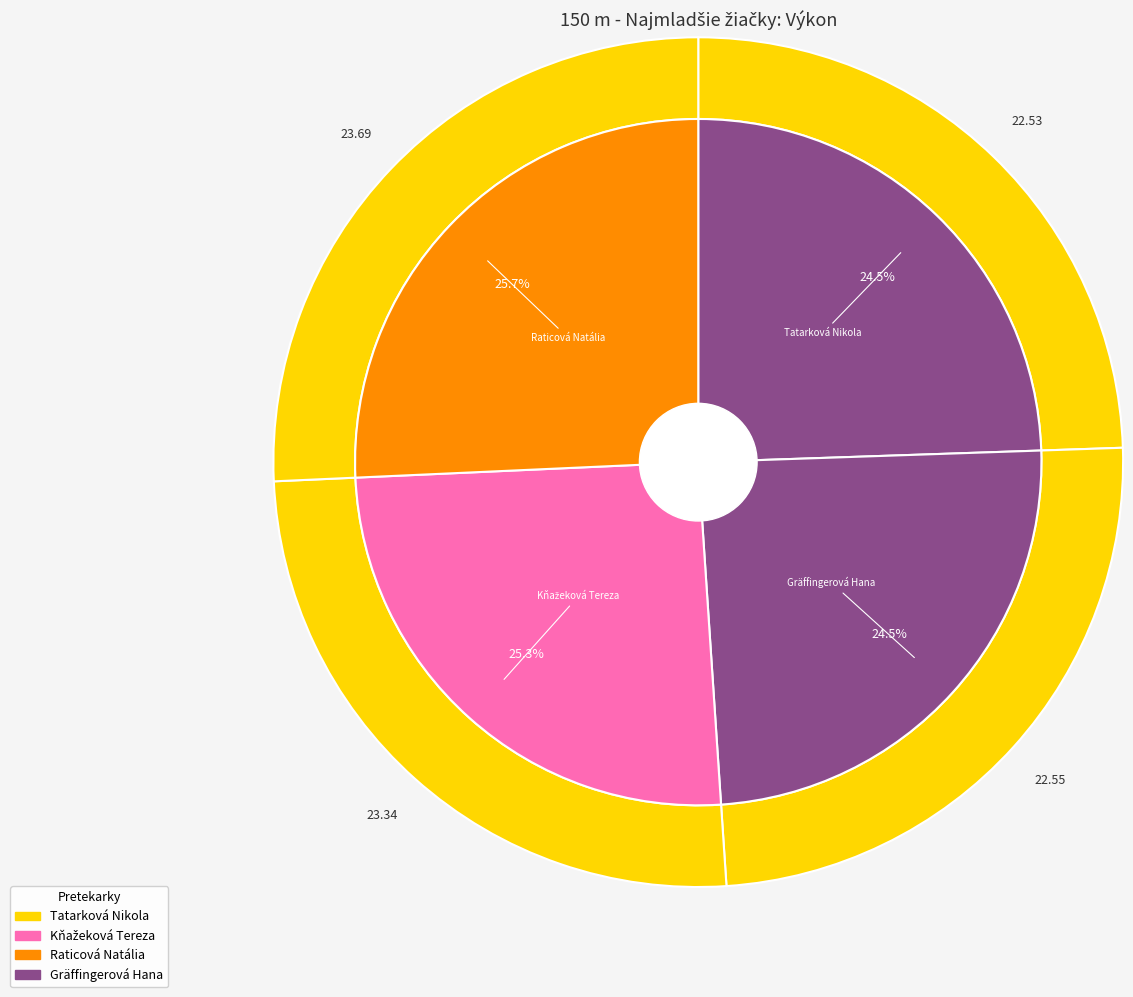

What percentage is NOT represented by Gräffingerová Hana?

75.5%